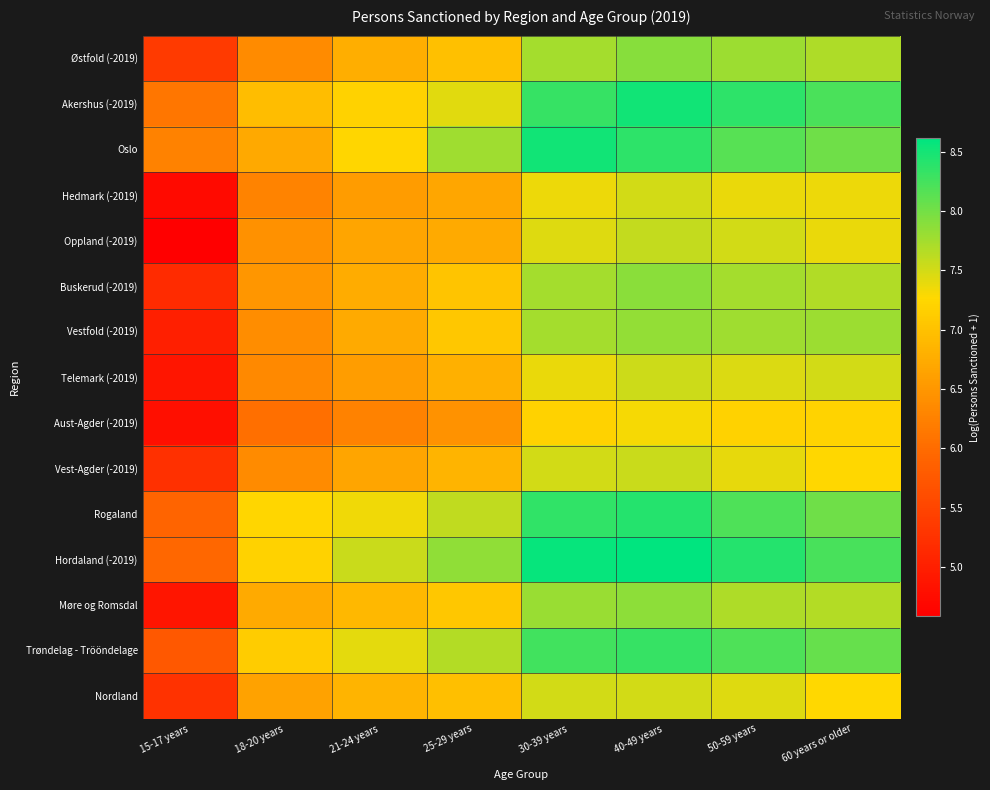

Reading left to right, extract all data points from this chart.

Østfold (-2019): 15-17 years=5.4	18-20 years=6.4	21-24 years=6.8	25-29 years=7.0	30-39 years=7.7	40-49 years=7.9	50-59 years=7.8	60 years or older=7.7
Akershus (-2019): 15-17 years=6.1	18-20 years=7.0	21-24 years=7.2	25-29 years=7.4	30-39 years=8.3	40-49 years=8.5	50-59 years=8.4	60 years or older=8.2
Oslo: 15-17 years=6.3	18-20 years=6.7	21-24 years=7.2	25-29 years=7.8	30-39 years=8.5	40-49 years=8.4	50-59 years=8.2	60 years or older=8.0
Hedmark (-2019): 15-17 years=4.7	18-20 years=6.3	21-24 years=6.6	25-29 years=6.7	30-39 years=7.4	40-49 years=7.5	50-59 years=7.4	60 years or older=7.4
Oppland (-2019): 15-17 years=4.6	18-20 years=6.4	21-24 years=6.7	25-29 years=6.7	30-39 years=7.4	40-49 years=7.6	50-59 years=7.5	60 years or older=7.4
Buskerud (-2019): 15-17 years=5.2	18-20 years=6.5	21-24 years=6.8	25-29 years=7.0	30-39 years=7.7	40-49 years=7.9	50-59 years=7.7	60 years or older=7.7
Vestfold (-2019): 15-17 years=5.0	18-20 years=6.4	21-24 years=6.7	25-29 years=7.1	30-39 years=7.7	40-49 years=7.8	50-59 years=7.8	60 years or older=7.8
Telemark (-2019): 15-17 years=4.9	18-20 years=6.3	21-24 years=6.6	25-29 years=6.8	30-39 years=7.4	40-49 years=7.5	50-59 years=7.5	60 years or older=7.5
Aust-Agder (-2019): 15-17 years=4.8	18-20 years=6.0	21-24 years=6.3	25-29 years=6.4	30-39 years=7.2	40-49 years=7.3	50-59 years=7.2	60 years or older=7.2
Vest-Agder (-2019): 15-17 years=5.2	18-20 years=6.4	21-24 years=6.7	25-29 years=6.8	30-39 years=7.5	40-49 years=7.6	50-59 years=7.4	60 years or older=7.2
Rogaland: 15-17 years=5.9	18-20 years=7.2	21-24 years=7.3	25-29 years=7.6	30-39 years=8.4	40-49 years=8.4	50-59 years=8.2	60 years or older=8.0
Hordaland (-2019): 15-17 years=5.9	18-20 years=7.2	21-24 years=7.6	25-29 years=7.9	30-39 years=8.6	40-49 years=8.6	50-59 years=8.4	60 years or older=8.2
Møre og Romsdal: 15-17 years=4.9	18-20 years=6.7	21-24 years=6.9	25-29 years=7.1	30-39 years=7.8	40-49 years=7.9	50-59 years=7.7	60 years or older=7.7
Trøndelag - Trööndelage: 15-17 years=5.8	18-20 years=7.1	21-24 years=7.4	25-29 years=7.7	30-39 years=8.3	40-49 years=8.3	50-59 years=8.2	60 years or older=8.1
Nordland: 15-17 years=5.2	18-20 years=6.6	21-24 years=6.8	25-29 years=7.0	30-39 years=7.5	40-49 years=7.5	50-59 years=7.4	60 years or older=7.3